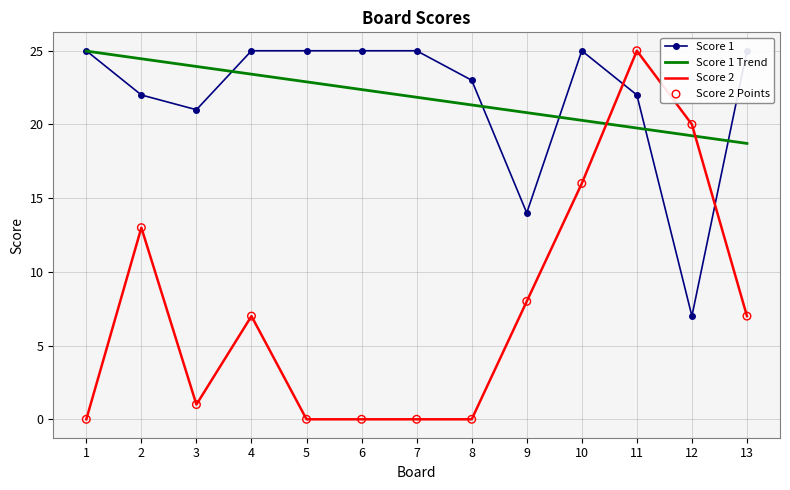

Which series has the largest total across all categories?

Score 1 Trend